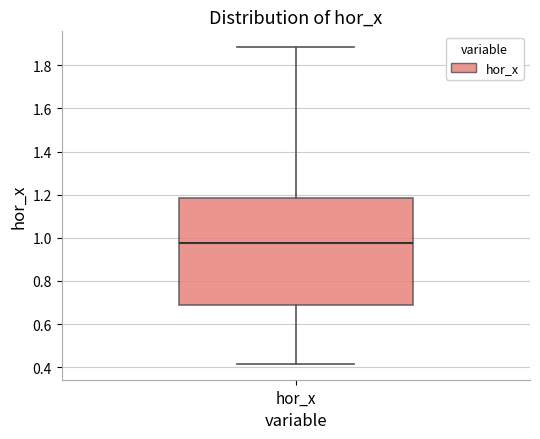

Read this box plot against the y-axis: the position of the median line, the range covered by the box, and the ends of both whiskers. The values are not printed on the chart, so give them approximately, as read against the axis.

median 0.98, box 0.68 to 1.18, whiskers 0.42 to 1.88